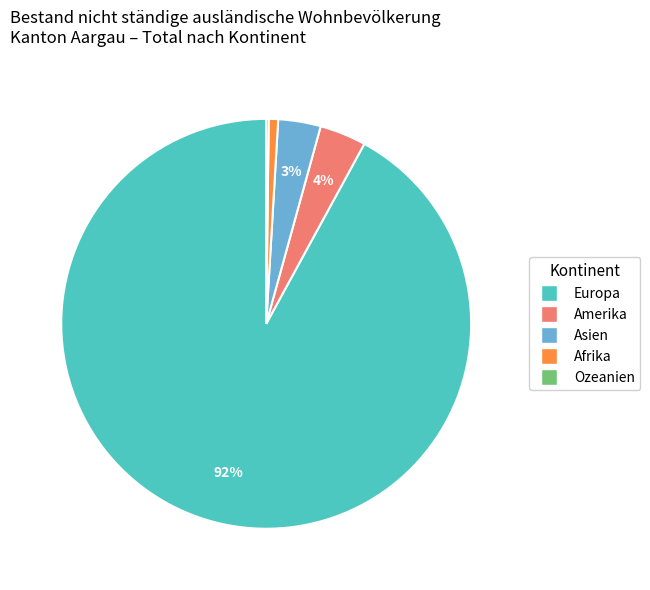

Between Afrika and Asien, which is larger?

Asien